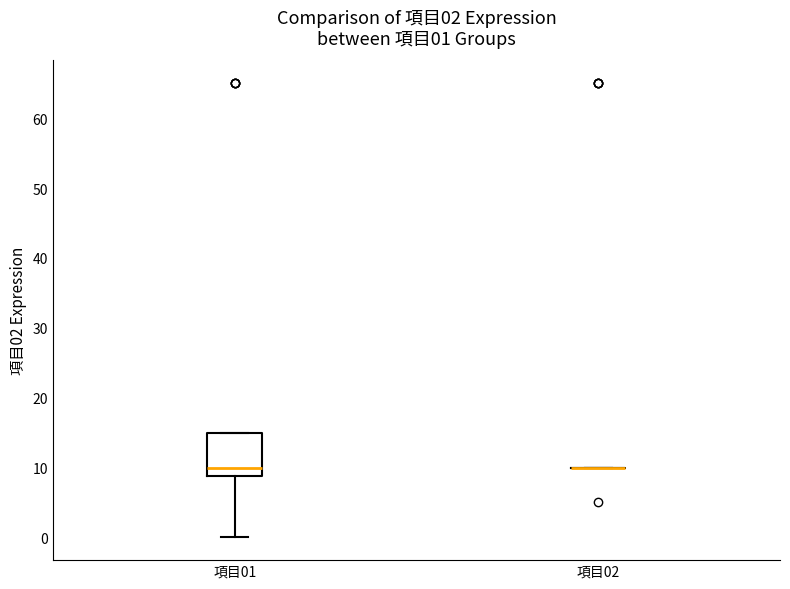

Comparing the boxes themselves (not the whiskers), which one is the tallest?

項目01